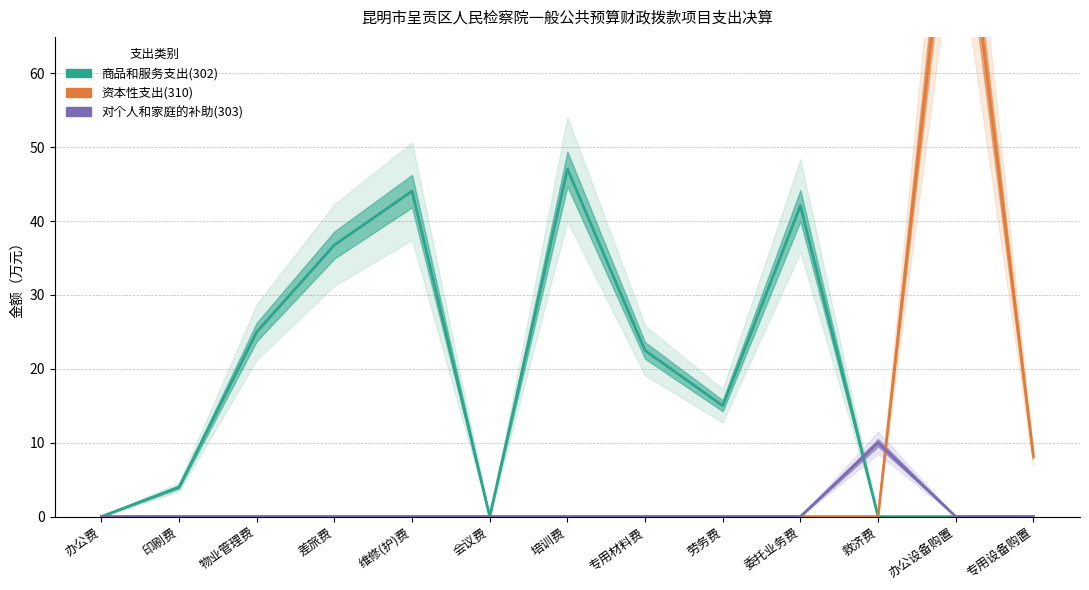

Does the chart have visible grid lines?

Yes